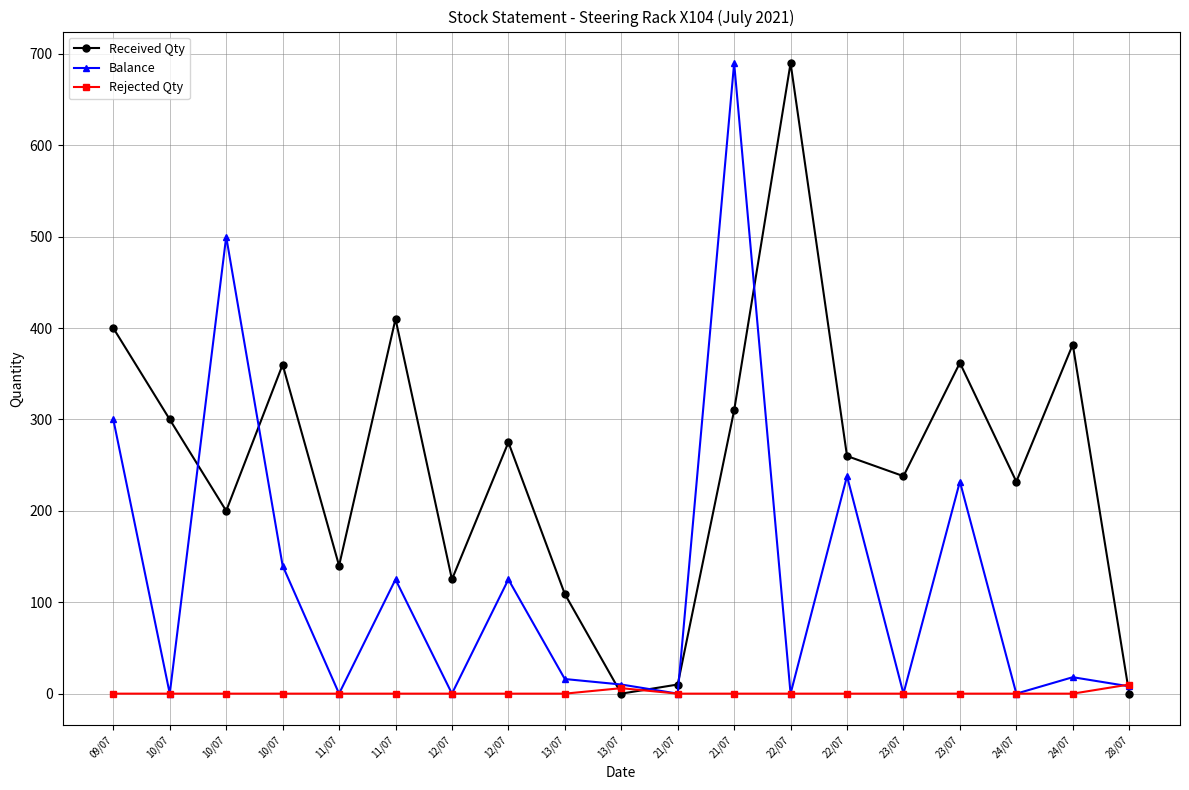

Which series has the widest spread of values?

Received Qty